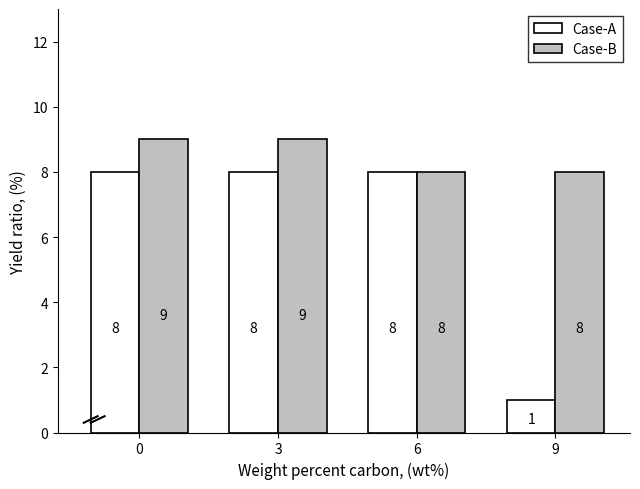

Which series changed the most between 0 and 9?

Case-A